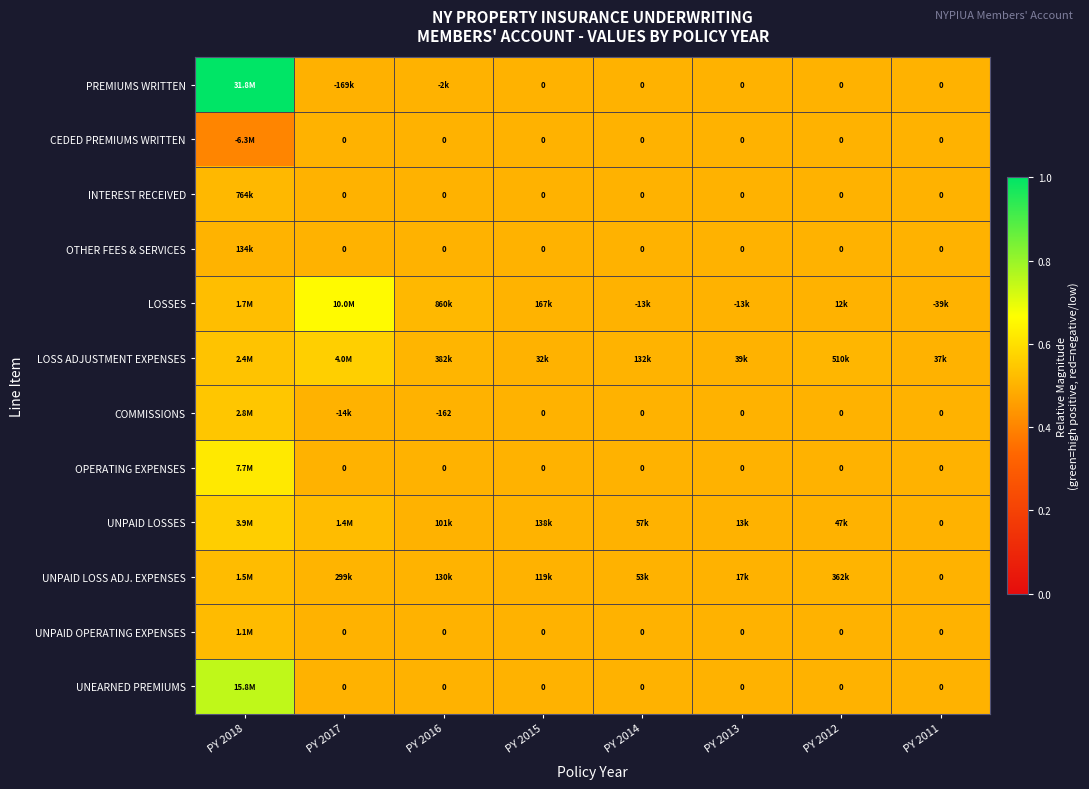

Count the number of categories in the chart.

8